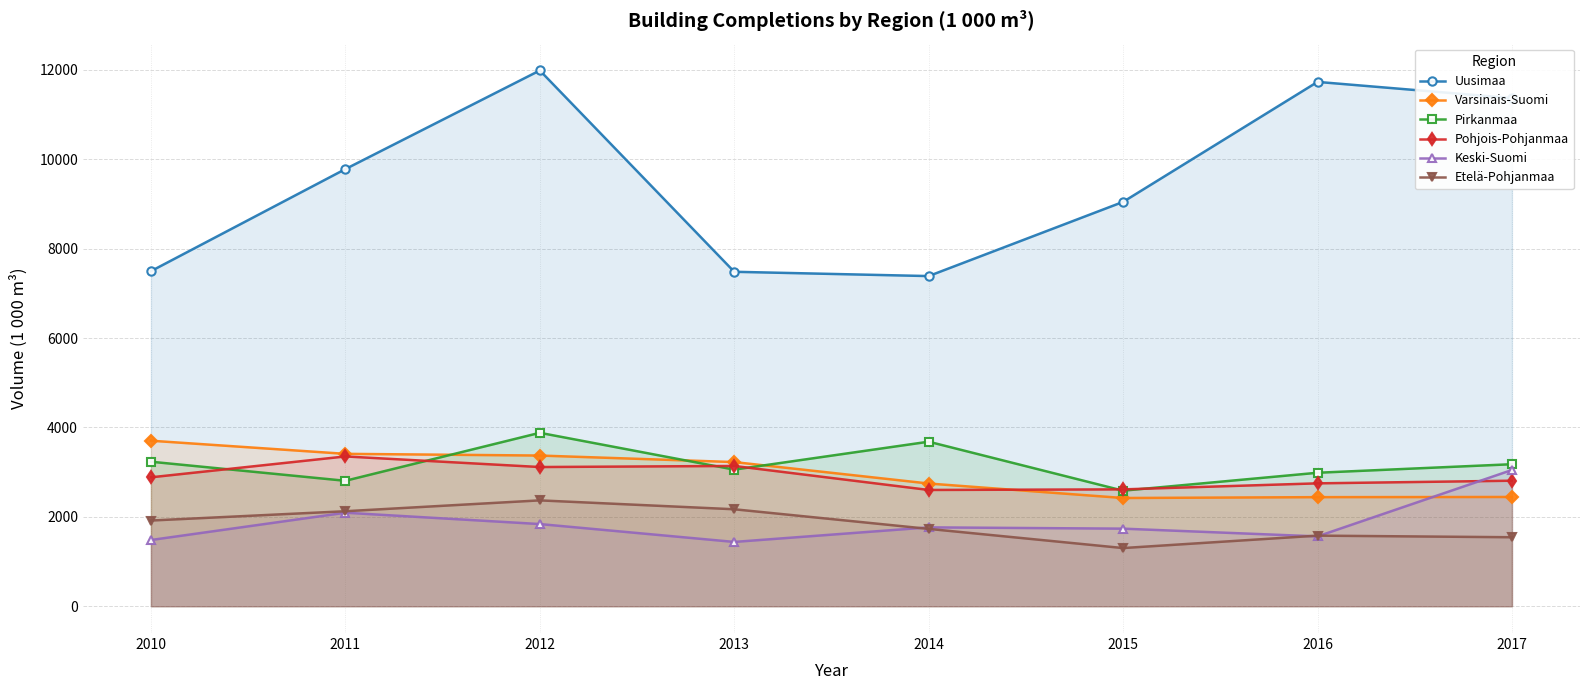

Which series has the largest total across all categories?

Uusimaa